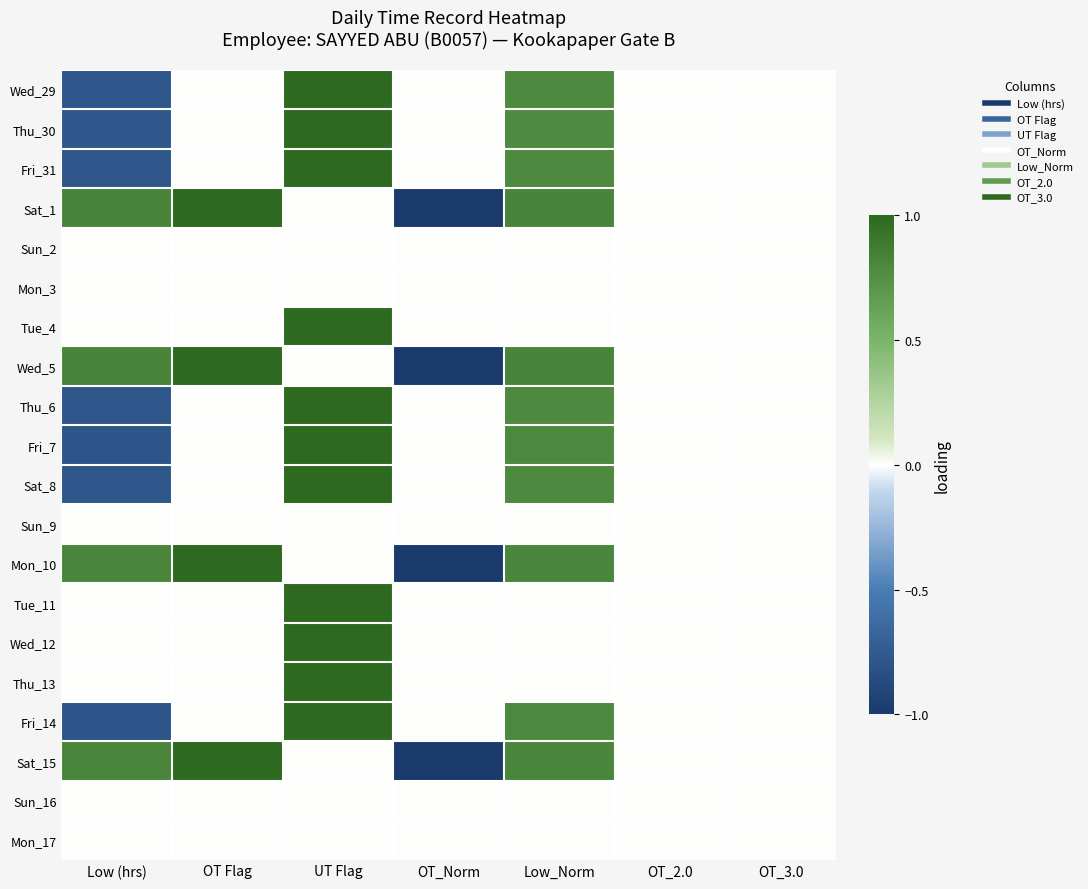

Reading left to right, what are all the values shown in this chart?

Wed_29: Low (hrs)=-0.8	OT Flag=0.0	UT Flag=1.0	OT_Norm=0.0	Low_Norm=0.8	OT_2.0=0.0	OT_3.0=0.0
Thu_30: Low (hrs)=-0.8	OT Flag=0.0	UT Flag=1.0	OT_Norm=0.0	Low_Norm=0.8	OT_2.0=0.0	OT_3.0=0.0
Fri_31: Low (hrs)=-0.8	OT Flag=0.0	UT Flag=1.0	OT_Norm=0.0	Low_Norm=0.8	OT_2.0=0.0	OT_3.0=0.0
Sat_1: Low (hrs)=0.8	OT Flag=1.0	UT Flag=0.0	OT_Norm=-1.0	Low_Norm=0.8	OT_2.0=0.0	OT_3.0=0.0
Sun_2: Low (hrs)=0.0	OT Flag=0.0	UT Flag=0.0	OT_Norm=0.0	Low_Norm=0.0	OT_2.0=0.0	OT_3.0=0.0
Mon_3: Low (hrs)=0.0	OT Flag=0.0	UT Flag=0.0	OT_Norm=0.0	Low_Norm=0.0	OT_2.0=0.0	OT_3.0=0.0
Tue_4: Low (hrs)=0.0	OT Flag=0.0	UT Flag=1.0	OT_Norm=0.0	Low_Norm=0.0	OT_2.0=0.0	OT_3.0=0.0
Wed_5: Low (hrs)=0.8	OT Flag=1.0	UT Flag=0.0	OT_Norm=-1.0	Low_Norm=0.8	OT_2.0=0.0	OT_3.0=0.0
Thu_6: Low (hrs)=-0.8	OT Flag=0.0	UT Flag=1.0	OT_Norm=0.0	Low_Norm=0.8	OT_2.0=0.0	OT_3.0=0.0
Fri_7: Low (hrs)=-0.8	OT Flag=0.0	UT Flag=1.0	OT_Norm=0.0	Low_Norm=0.8	OT_2.0=0.0	OT_3.0=0.0
Sat_8: Low (hrs)=-0.8	OT Flag=0.0	UT Flag=1.0	OT_Norm=0.0	Low_Norm=0.8	OT_2.0=0.0	OT_3.0=0.0
Sun_9: Low (hrs)=0.0	OT Flag=0.0	UT Flag=0.0	OT_Norm=0.0	Low_Norm=0.0	OT_2.0=0.0	OT_3.0=0.0
Mon_10: Low (hrs)=0.8	OT Flag=1.0	UT Flag=0.0	OT_Norm=-1.0	Low_Norm=0.8	OT_2.0=0.0	OT_3.0=0.0
Tue_11: Low (hrs)=0.0	OT Flag=0.0	UT Flag=1.0	OT_Norm=0.0	Low_Norm=0.0	OT_2.0=0.0	OT_3.0=0.0
Wed_12: Low (hrs)=0.0	OT Flag=0.0	UT Flag=1.0	OT_Norm=0.0	Low_Norm=0.0	OT_2.0=0.0	OT_3.0=0.0
Thu_13: Low (hrs)=0.0	OT Flag=0.0	UT Flag=1.0	OT_Norm=0.0	Low_Norm=0.0	OT_2.0=0.0	OT_3.0=0.0
Fri_14: Low (hrs)=-0.8	OT Flag=0.0	UT Flag=1.0	OT_Norm=0.0	Low_Norm=0.8	OT_2.0=0.0	OT_3.0=0.0
Sat_15: Low (hrs)=0.8	OT Flag=1.0	UT Flag=0.0	OT_Norm=-1.0	Low_Norm=0.8	OT_2.0=0.0	OT_3.0=0.0
Sun_16: Low (hrs)=0.0	OT Flag=0.0	UT Flag=0.0	OT_Norm=0.0	Low_Norm=0.0	OT_2.0=0.0	OT_3.0=0.0
Mon_17: Low (hrs)=0.0	OT Flag=0.0	UT Flag=0.0	OT_Norm=0.0	Low_Norm=0.0	OT_2.0=0.0	OT_3.0=0.0